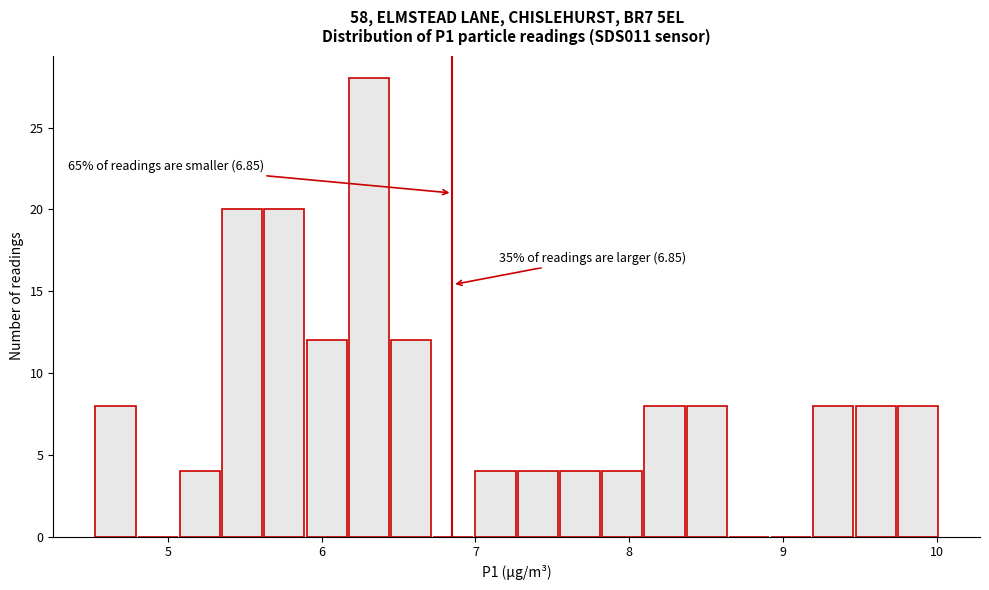

Read against the x-axis, roughly where is the centre of the tallest bar?

6.3